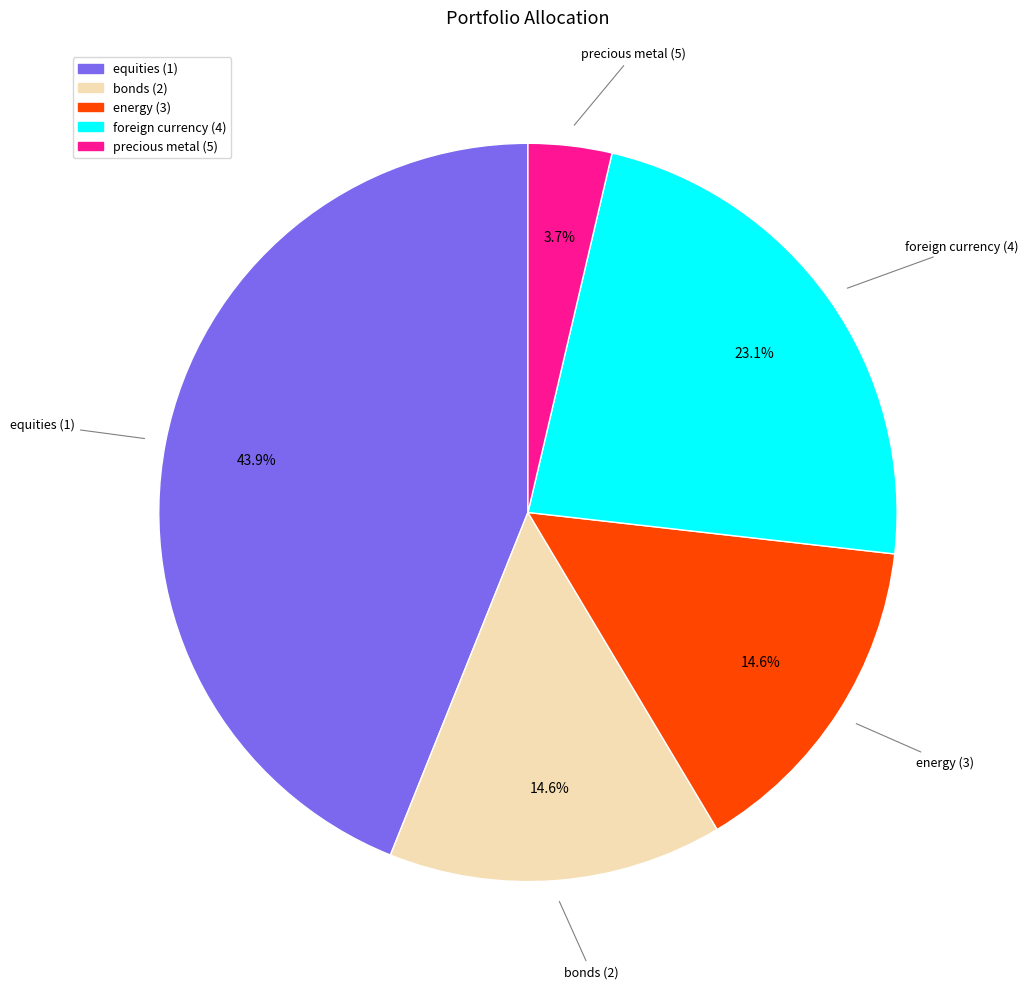

Between energy (3) and foreign currency (4), which is larger?

foreign currency (4)